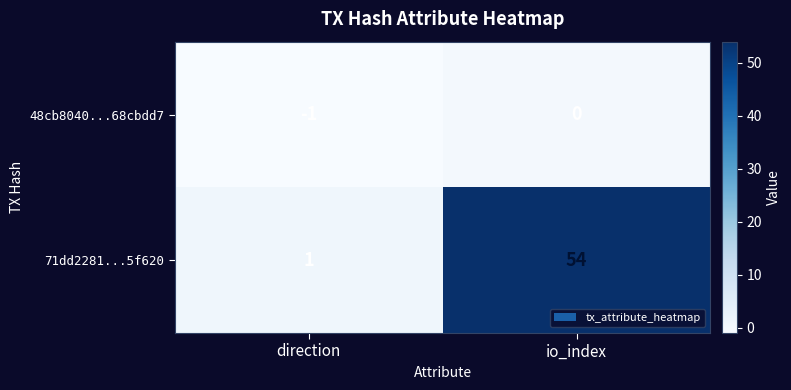

Rank the series by their maximum value, from highest to lowest.

71dd2281...5f620, 48cb8040...68cbdd7